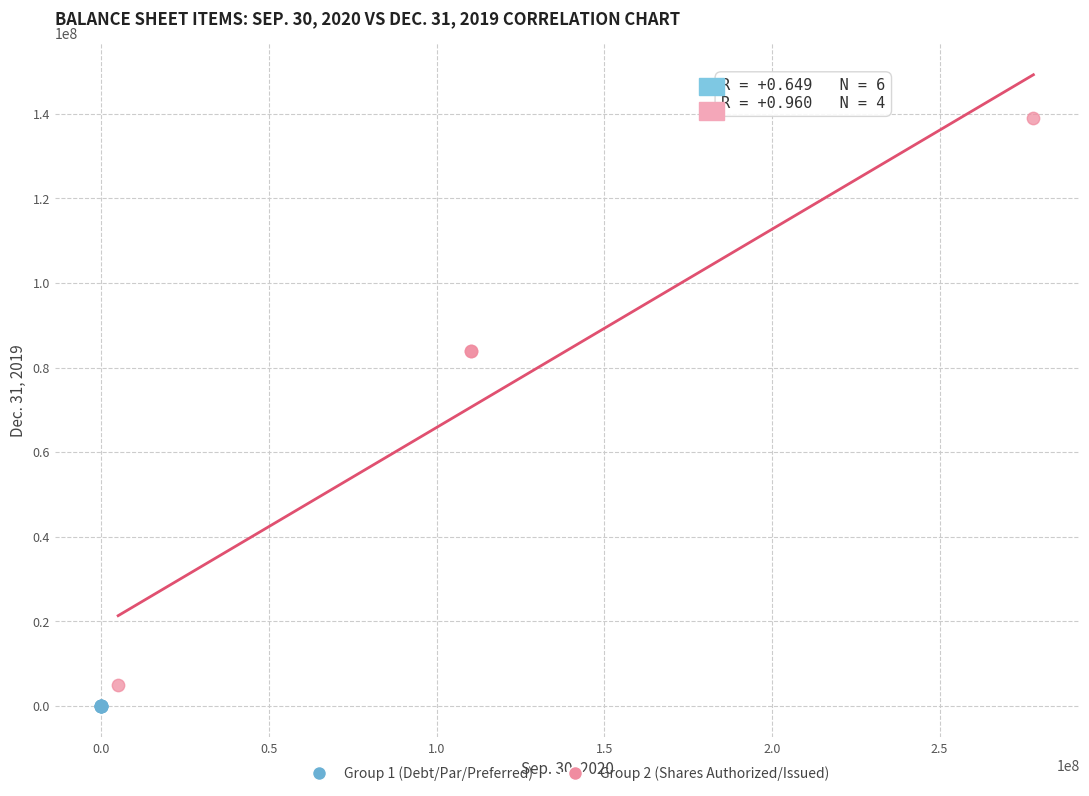

Which series has the widest spread of Y values?

Group 2 (Shares Authorized/Issued)